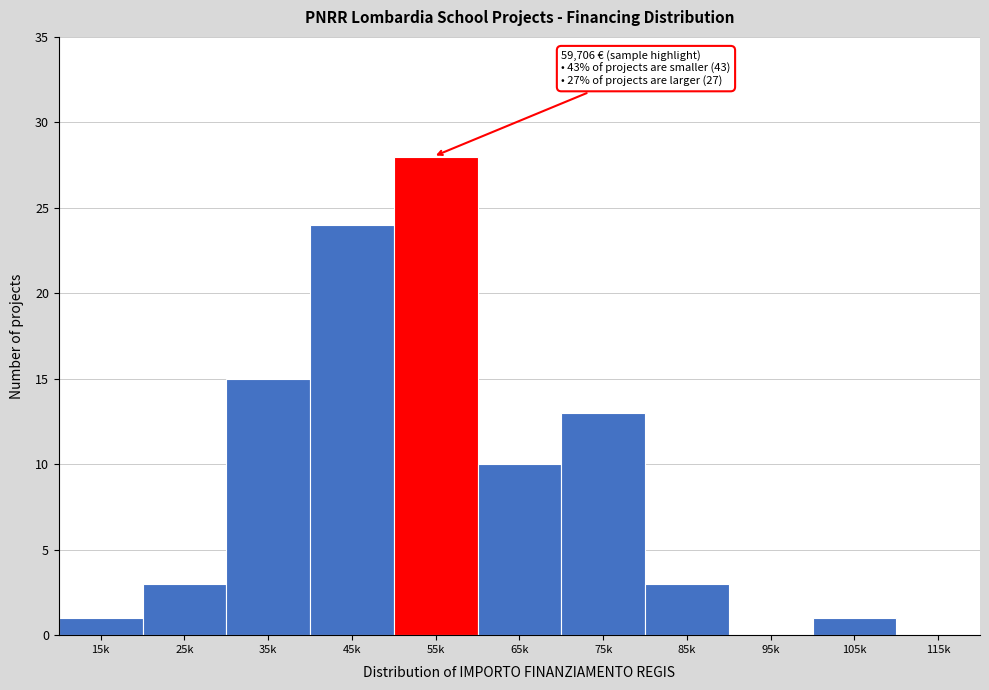

Reading left to right, extract all data points from this chart.

15k=1	25k=3	35k=15	45k=24	55k=28	65k=10	75k=13	85k=3	95k=0	105k=1	115k=0